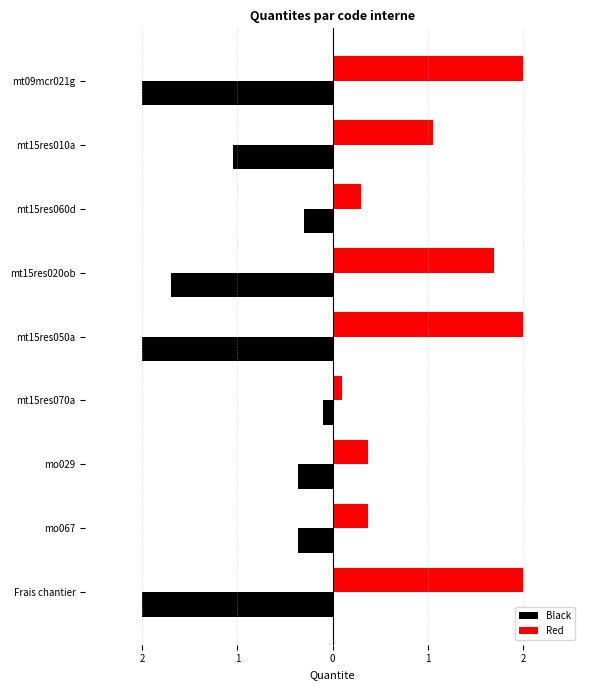

What are all the series names shown in the legend?

Black, Red